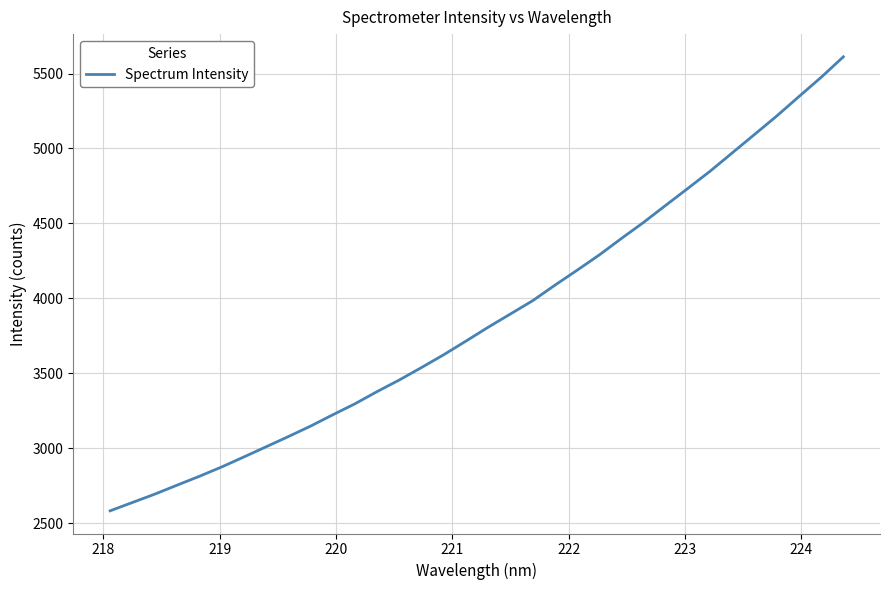

What is the smallest value displayed?

2584.0